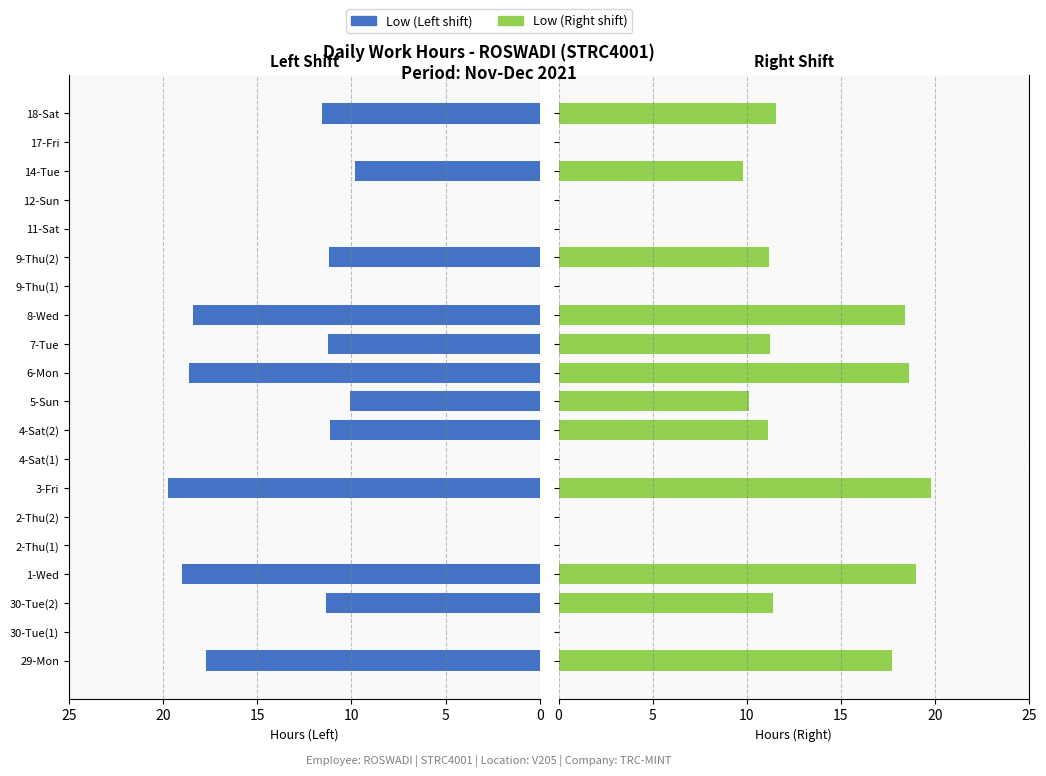

Is the value of Hours (Morning/Left shift) at 12-Sun greater than the value of Hours (Evening/Right shift) at 6-Mon?

No